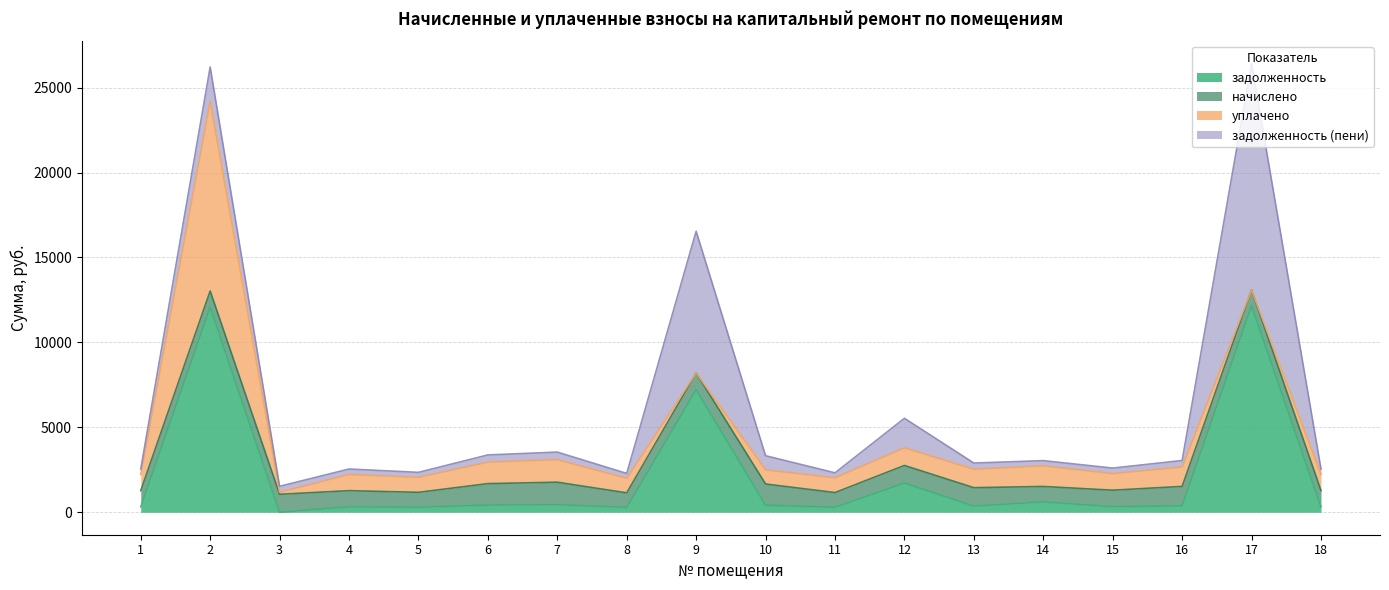

What are all the series names shown in the legend?

задолженность, начислено, уплачено, задолженность (пени)